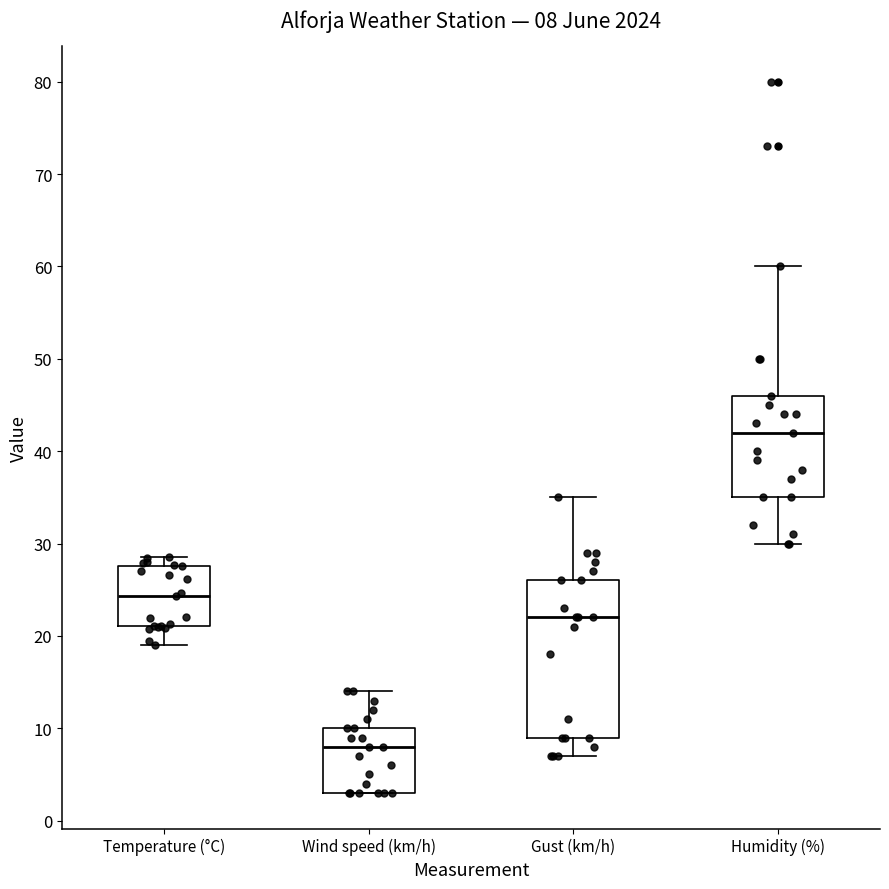

Which box's median line is the highest?

Humidity (%)